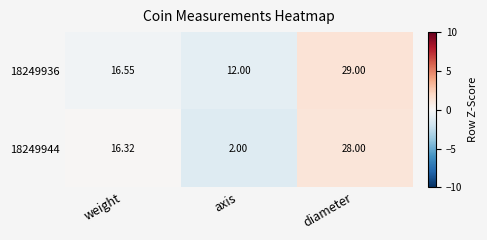

Rank the categories by 18249944 value from highest to lowest.

diameter, weight, axis